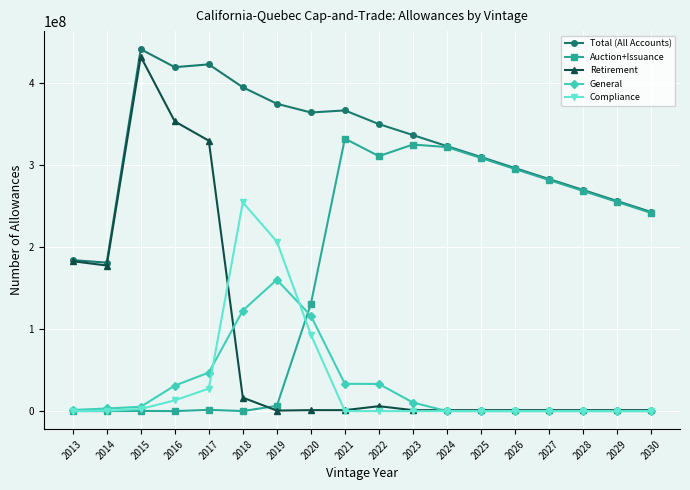

Is it true that General equals 33097000 at 2022?

True